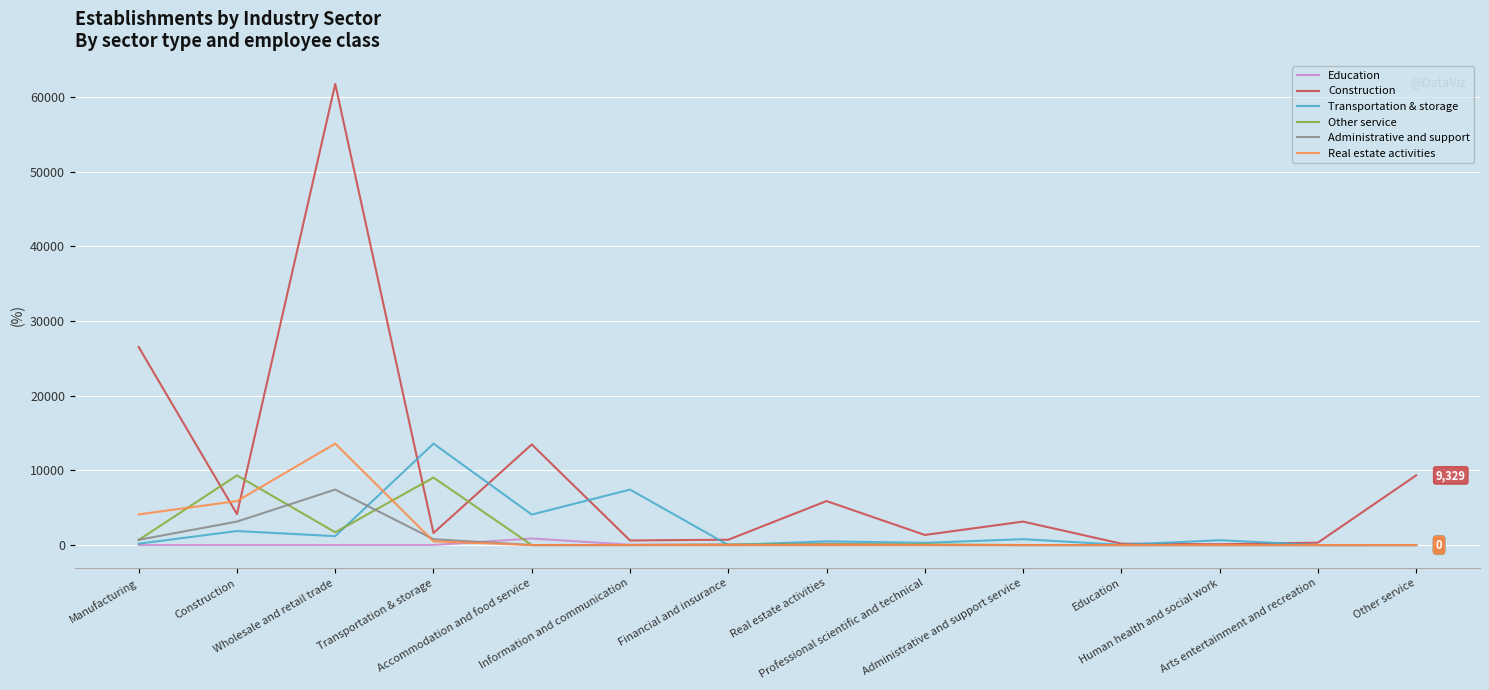

Is this an area chart (filled region under the line)?

No